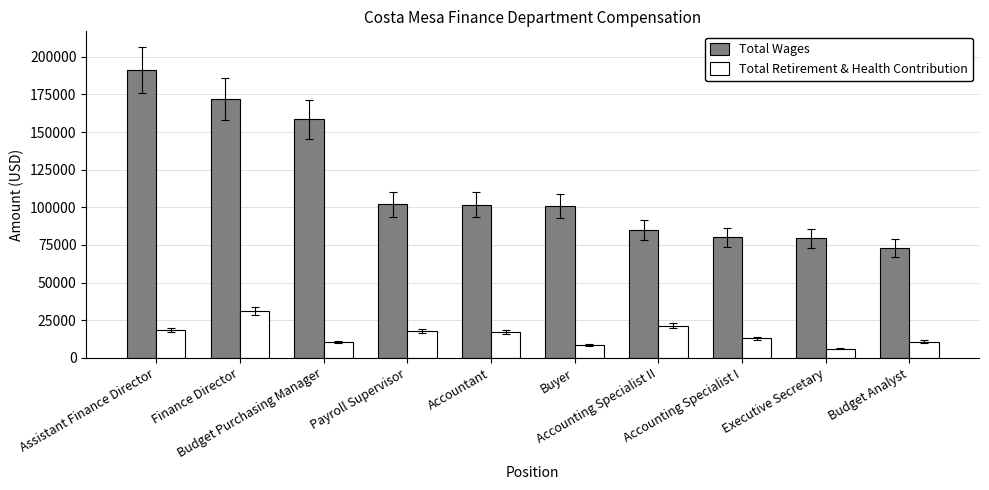

What is the greatest value displayed?

191313